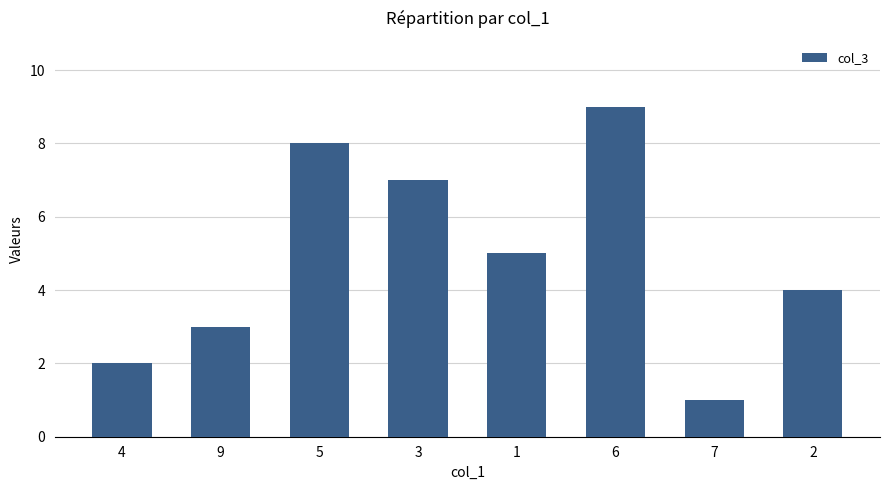

Count the number of categories in the chart.

8